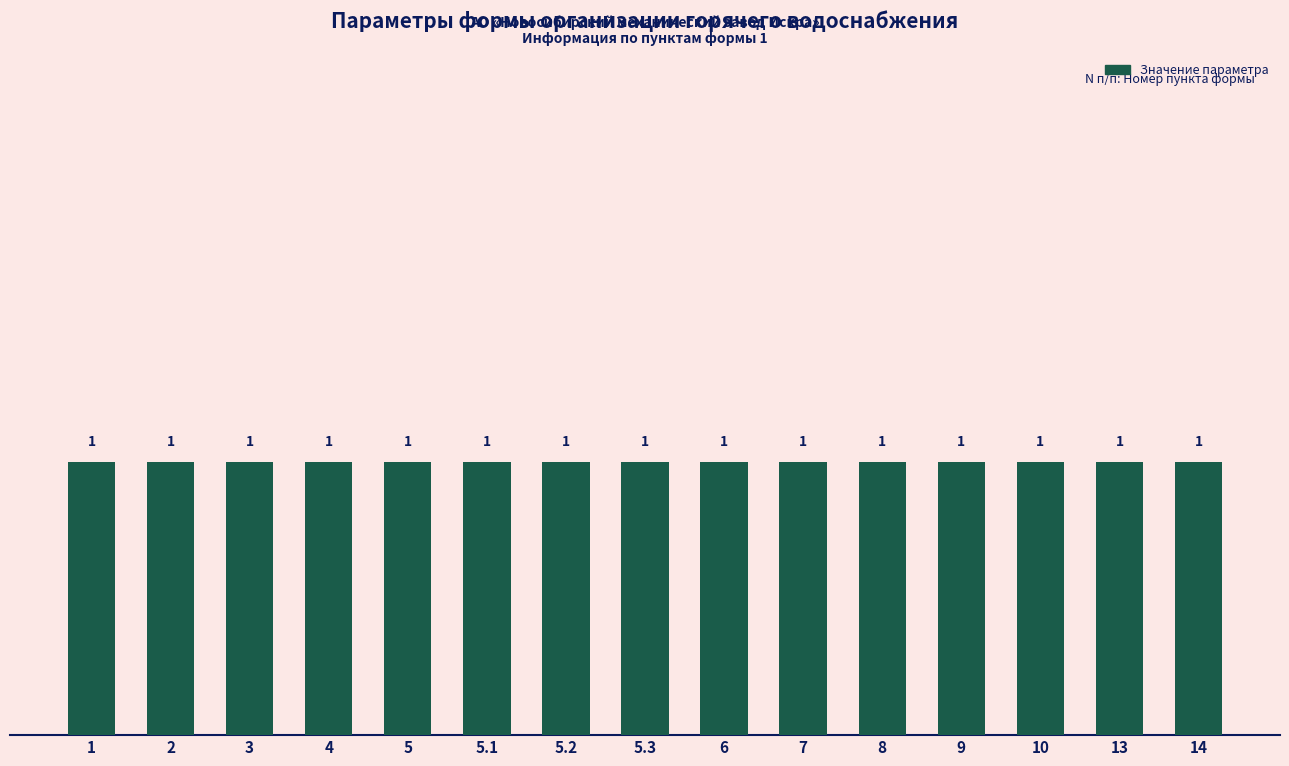

Rank the categories by value from highest to lowest.

14, 13, 10, 9, 8, 7, 6, 5.3, 5.2, 5.1, 5, 4, 3, 2, 1